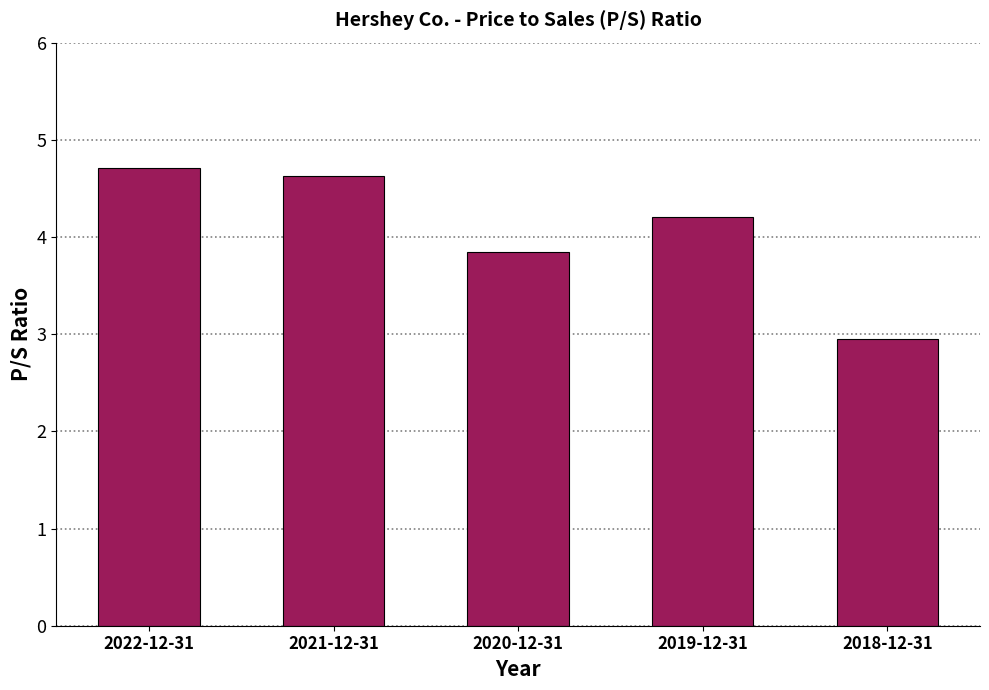

Is it true that the value at 2018-12-31 is 4.3?

False